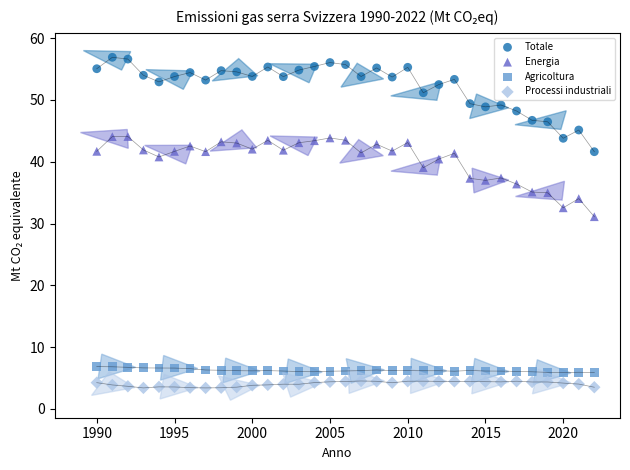

Across all data points, what is the range of X values (max minus min)?

32.0